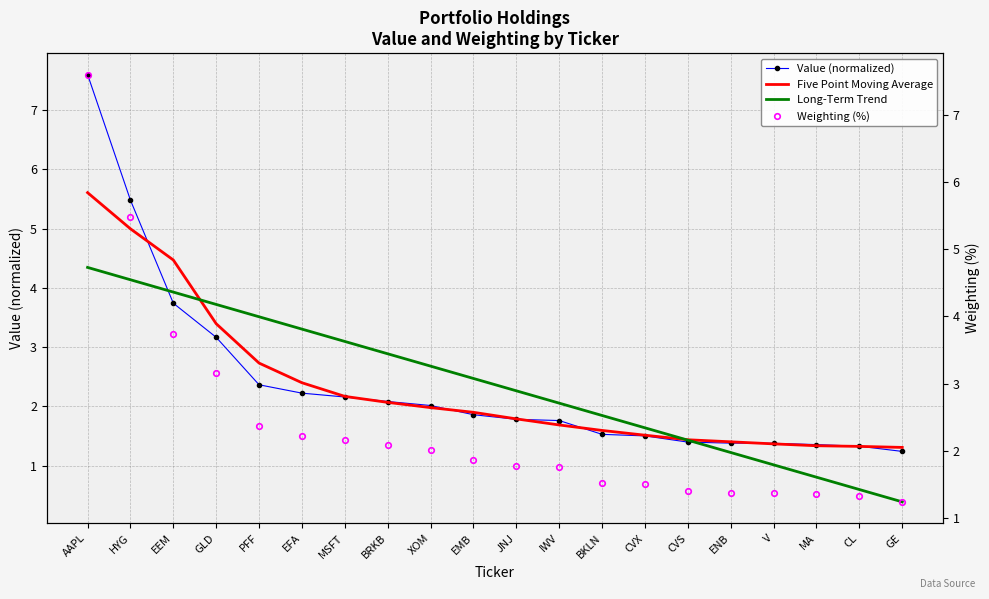

How many times do Long-Term Trend and Value (normalized) cross each other?

2